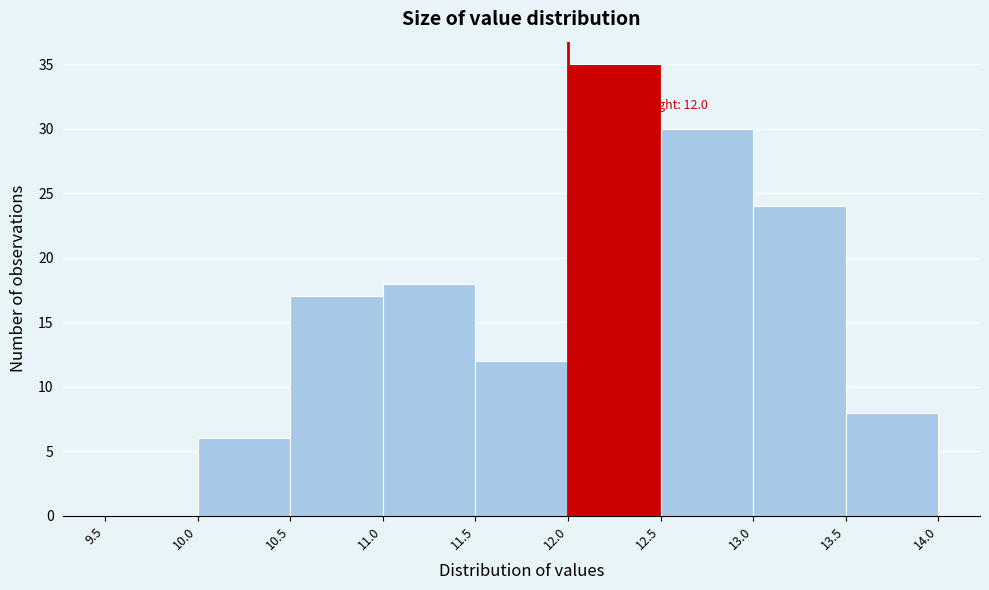

Which range on the x-axis has the tallest bar?

12.0 to 12.5